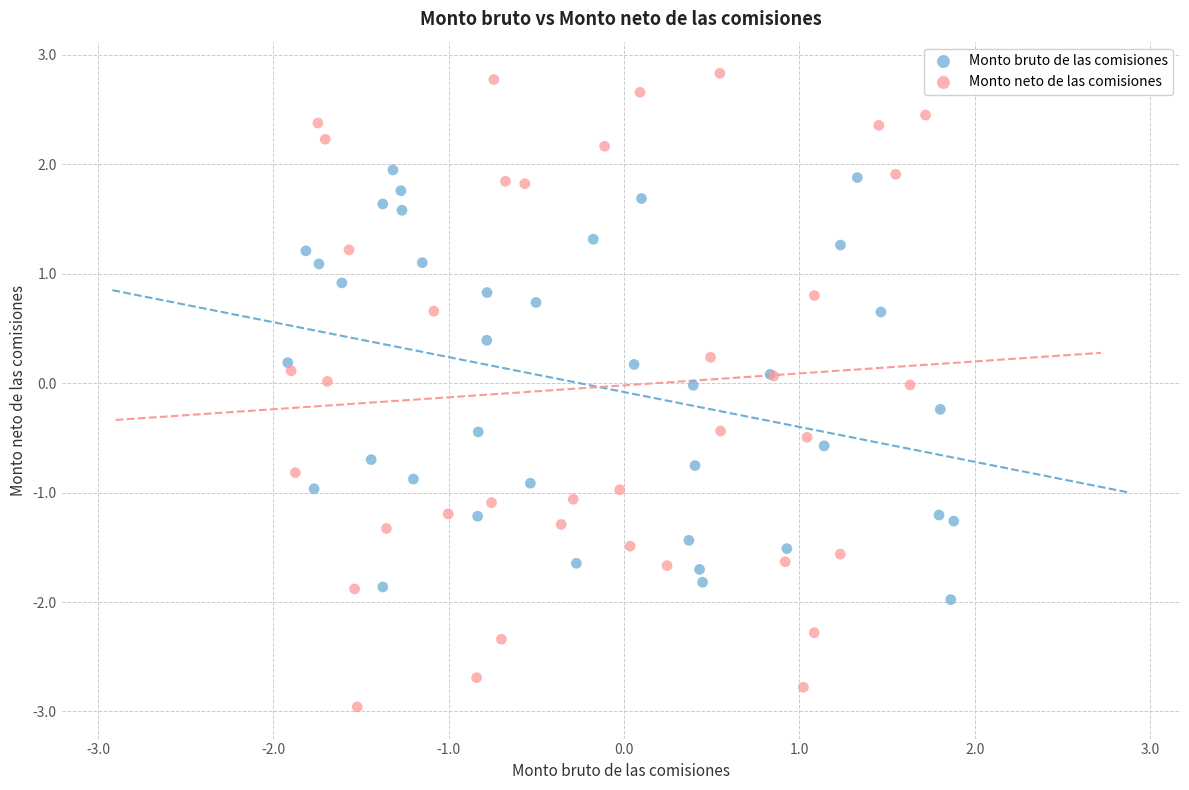

Which series contains the highest Y value?

Monto neto de las comisiones